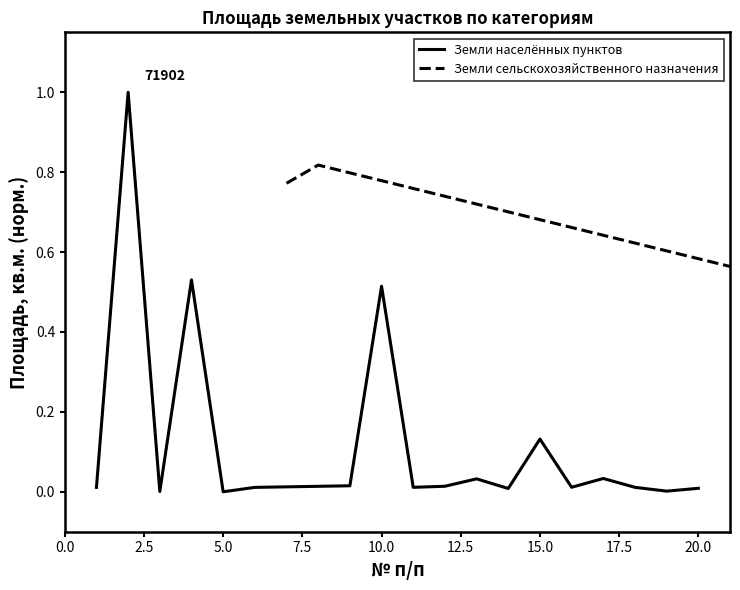

What is the difference between the second highest and minimum values?

0.5